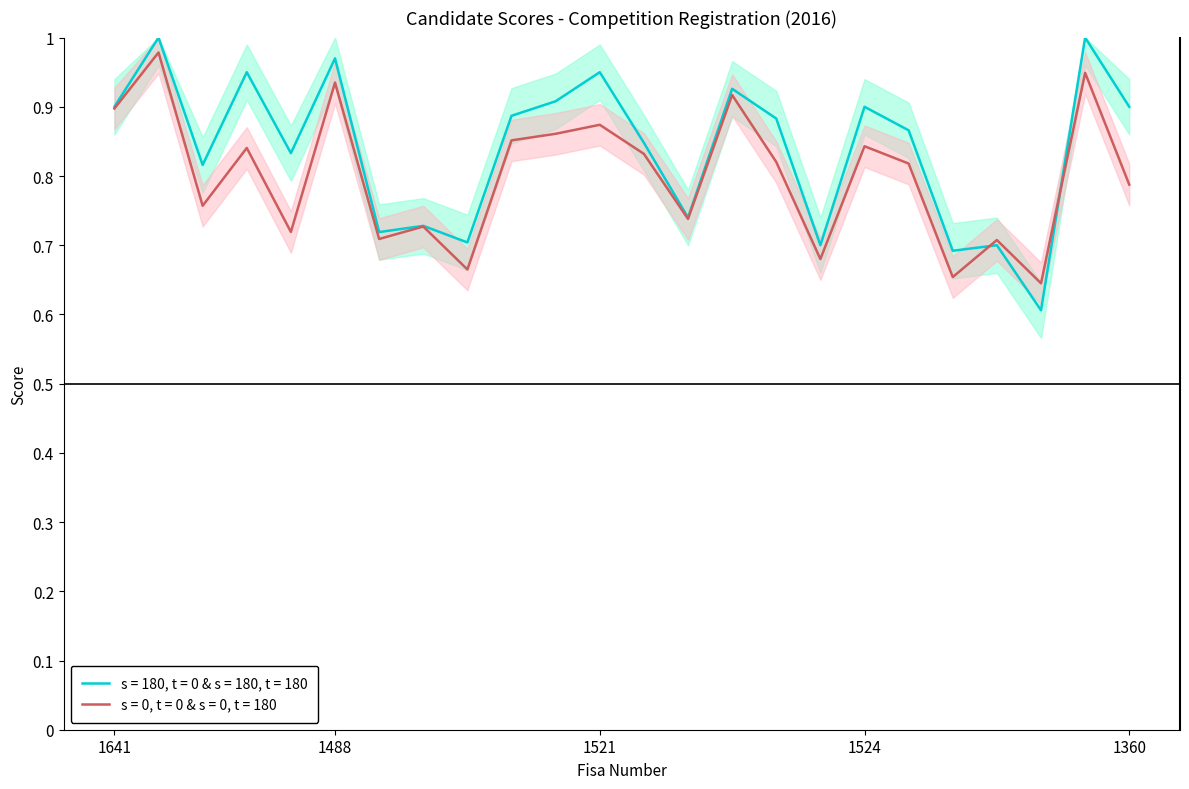

At how many categories does at least one series exceed 0?

24